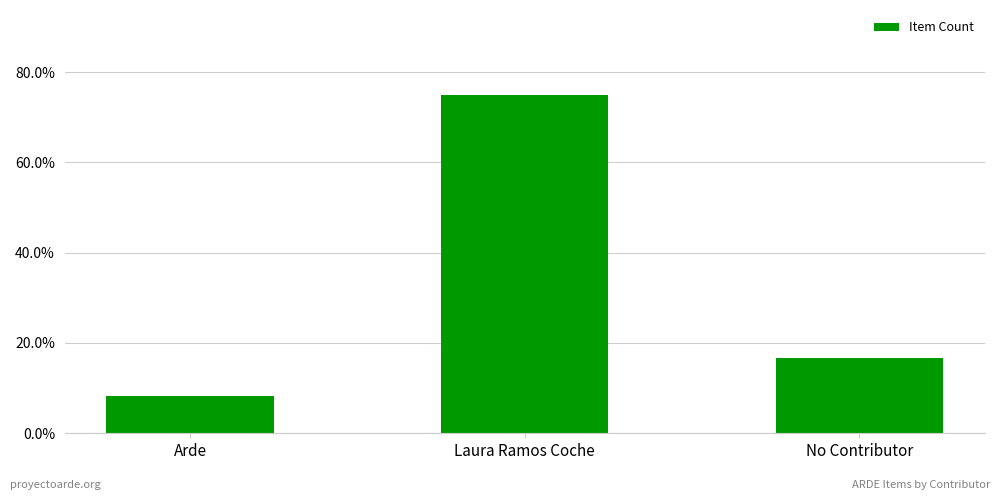

What is the maximum value shown in the chart?

75.0